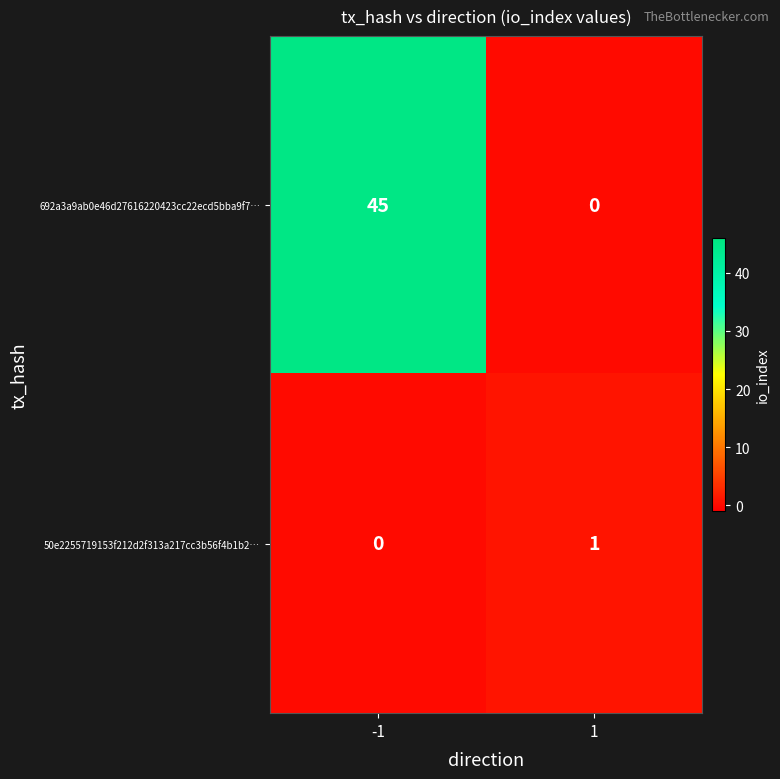

What is the sum of all 692a3a9ab0e46d27616220423cc22ecd5bba9f7… values?

45